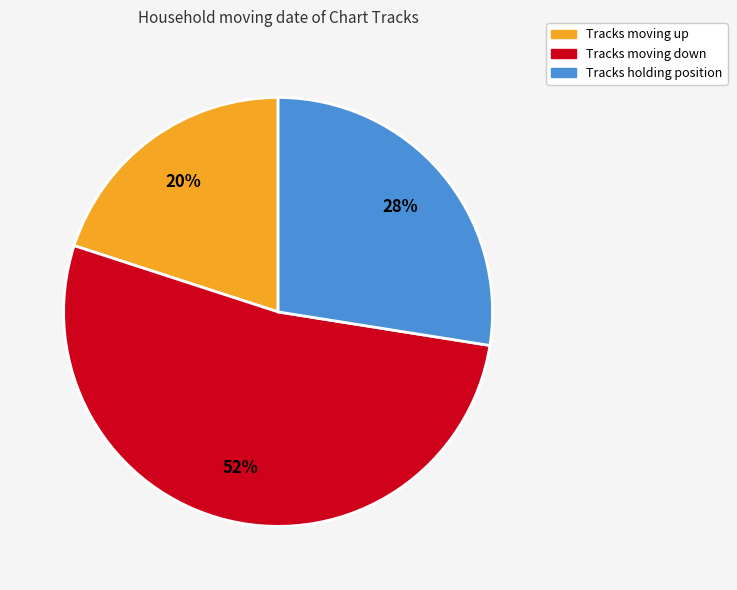

Approximately how many times larger is the value at Tracks moving up compared to Tracks moving down?

0.4